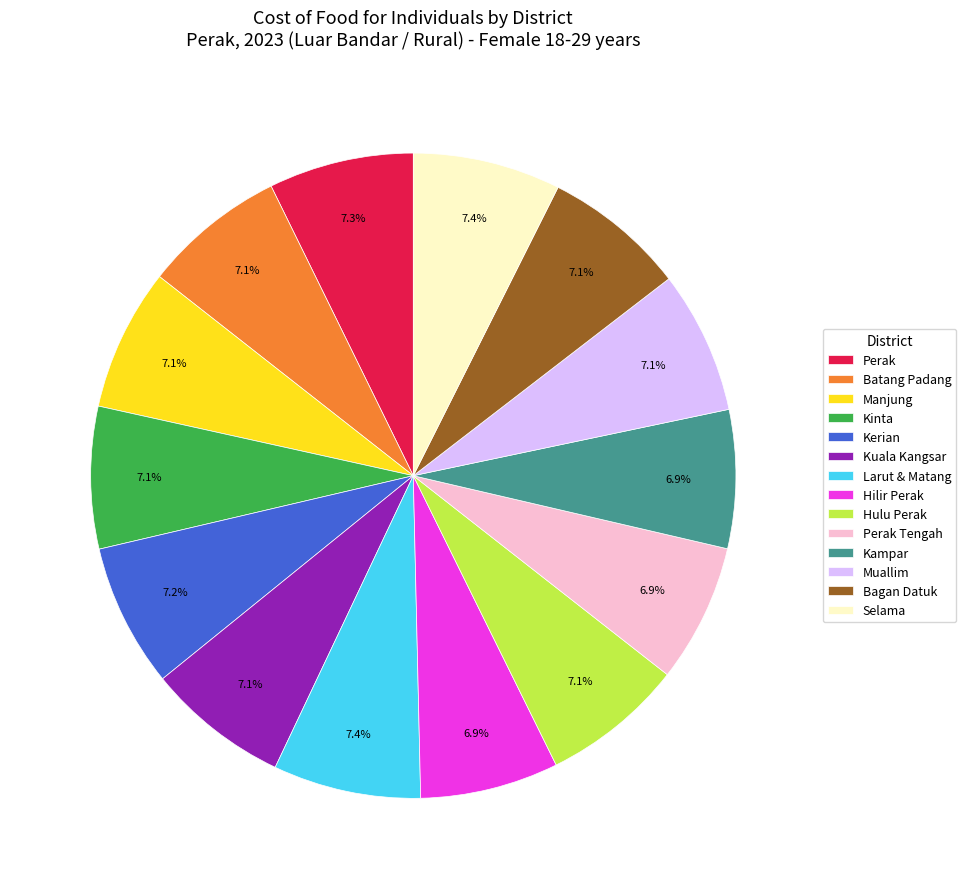

What is the total percentage of Kerian and Batang Padang?

14.3%